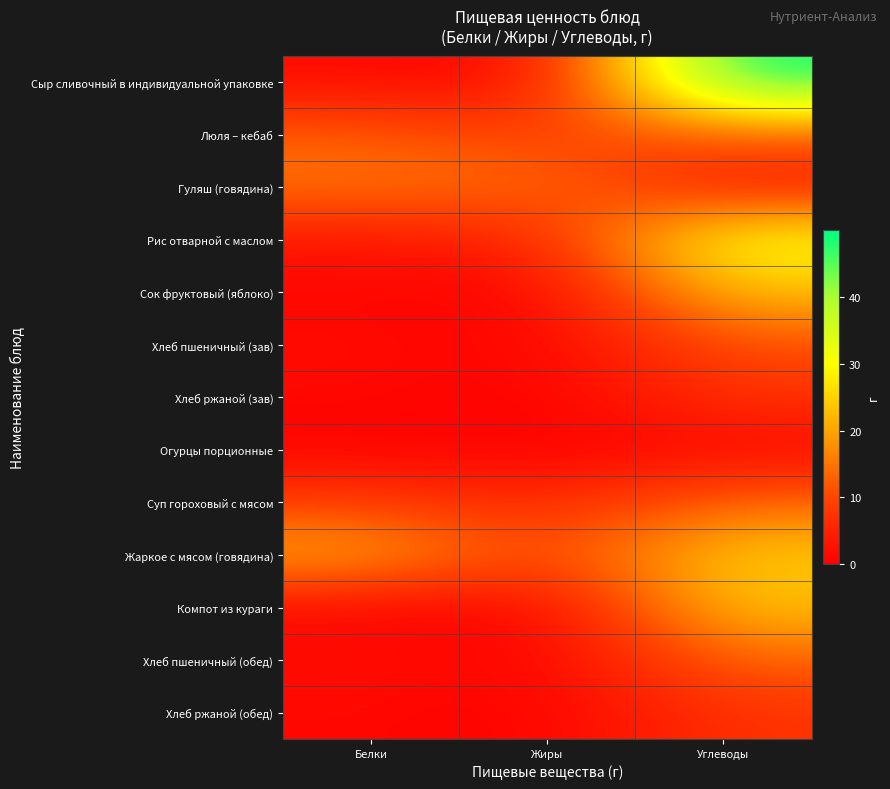

Count the number of categories in the chart.

3